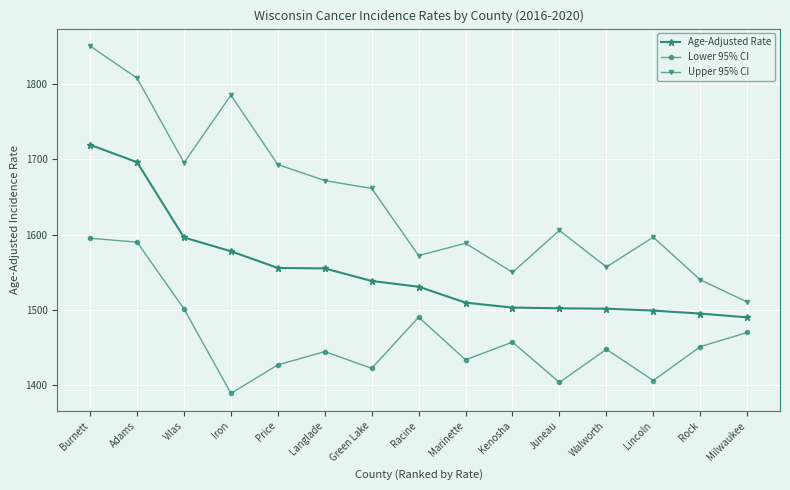

In Lower 95% CI, how many points are higher than both neighbors (excluding endpoints)?

4